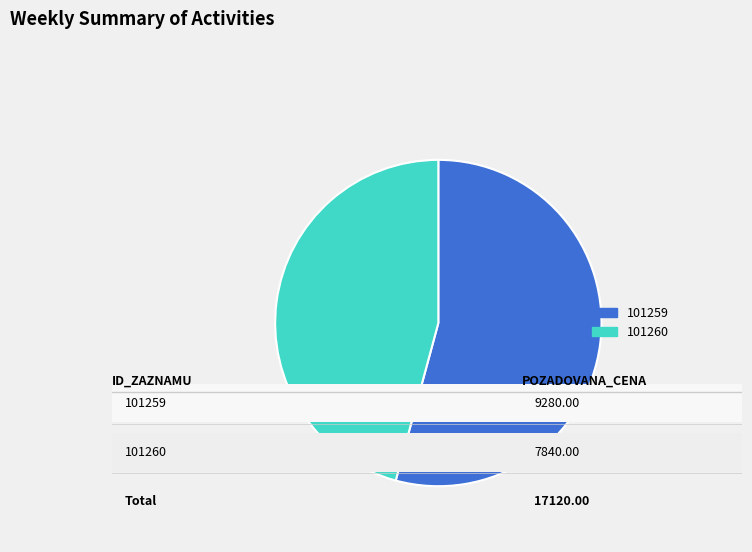

Combined, do 101259 and 101260 account for over 50%?

Yes